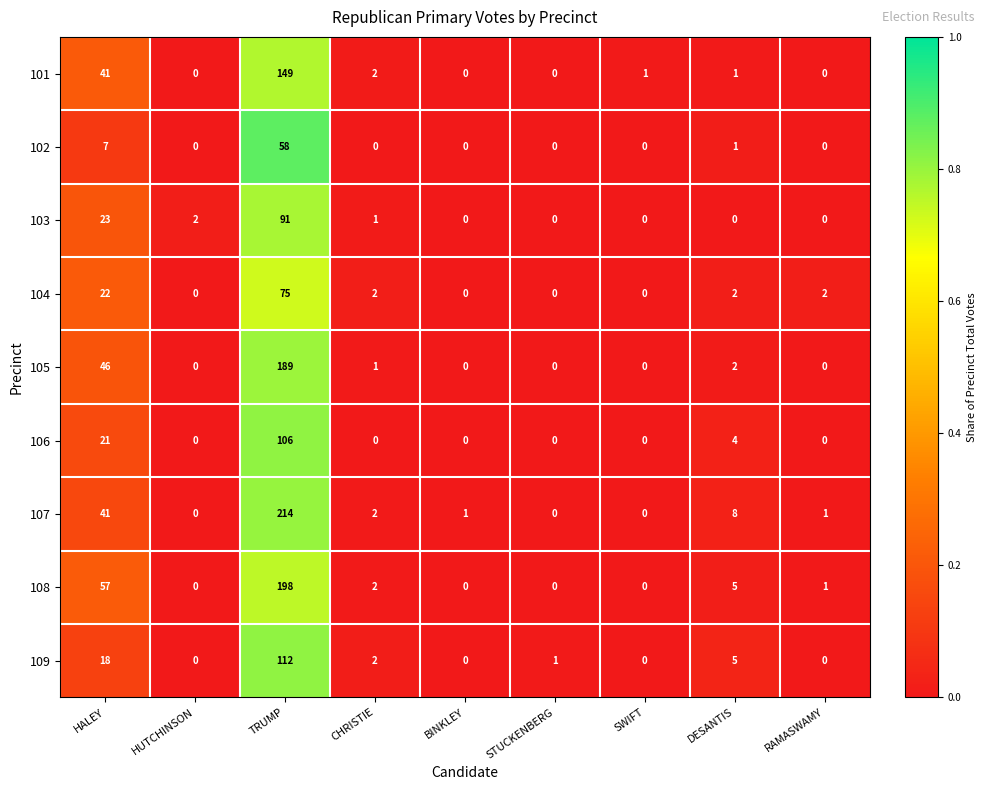

How many values in the 109 series are below 1?

4